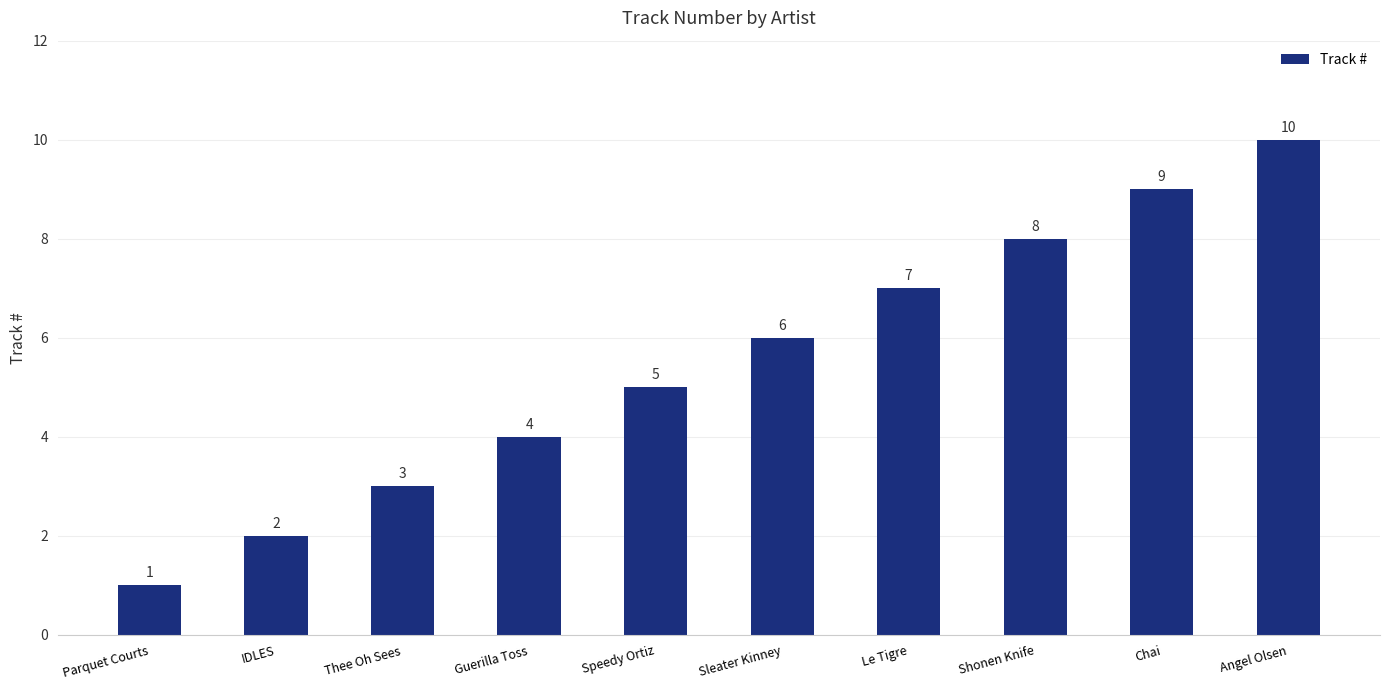

Between Angel Olsen and Le Tigre, which is larger?

Angel Olsen